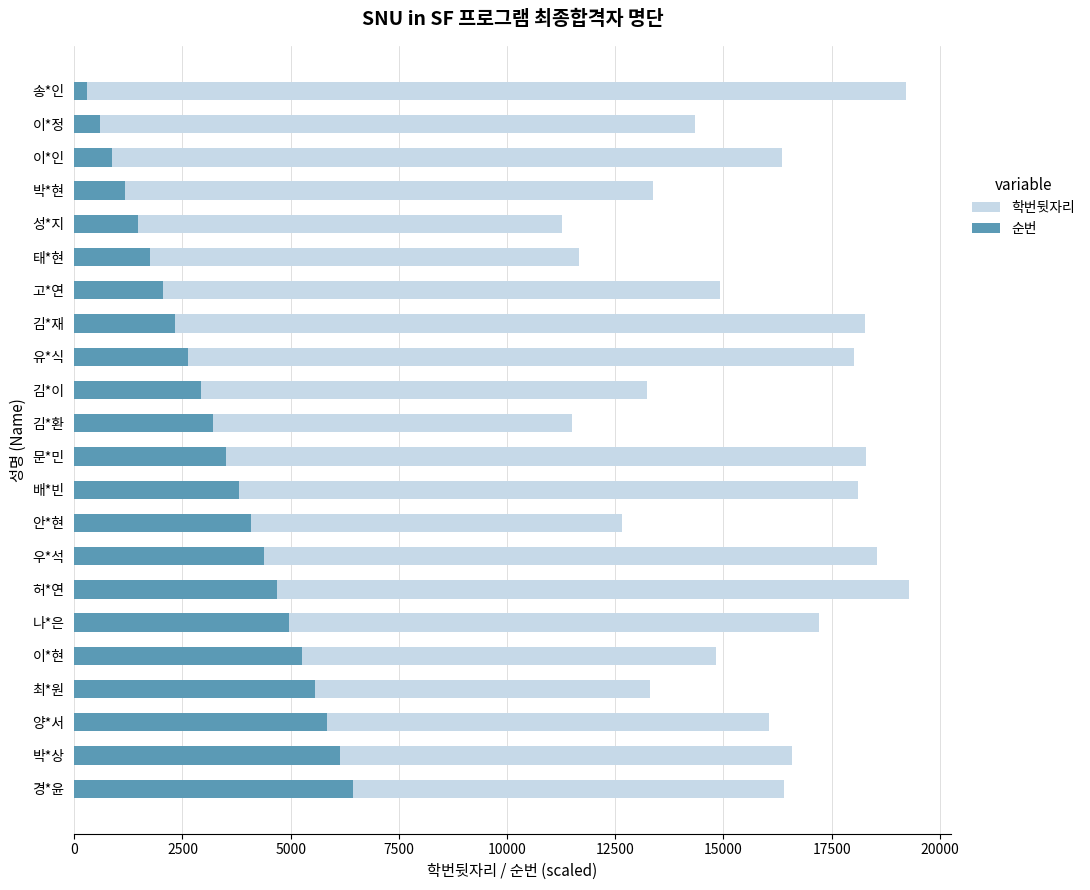

Is it true that 순번 equals 2630.5 at 유*식?

True